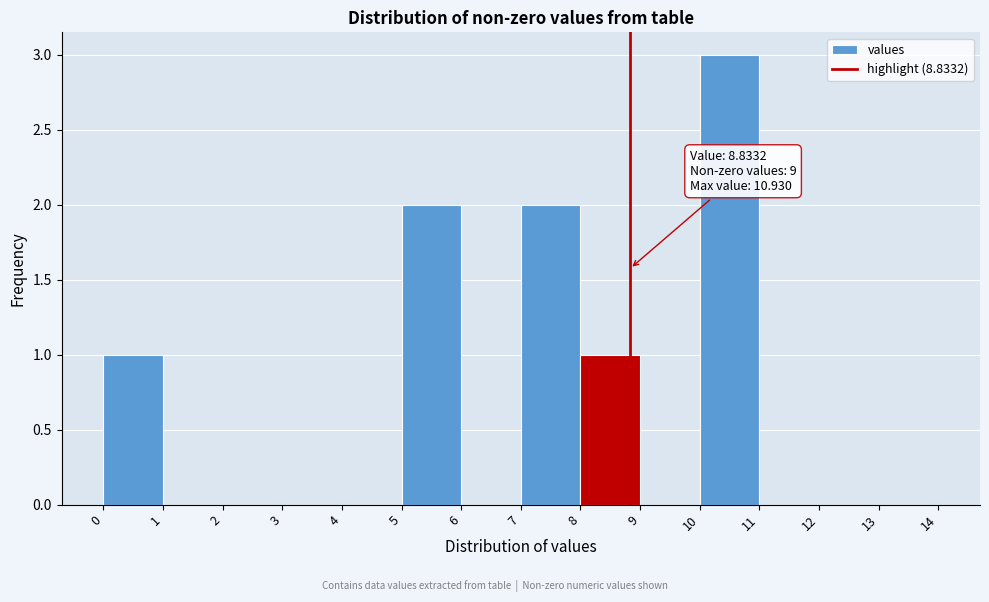

Which range on the x-axis has the tallest bar?

10 to 11